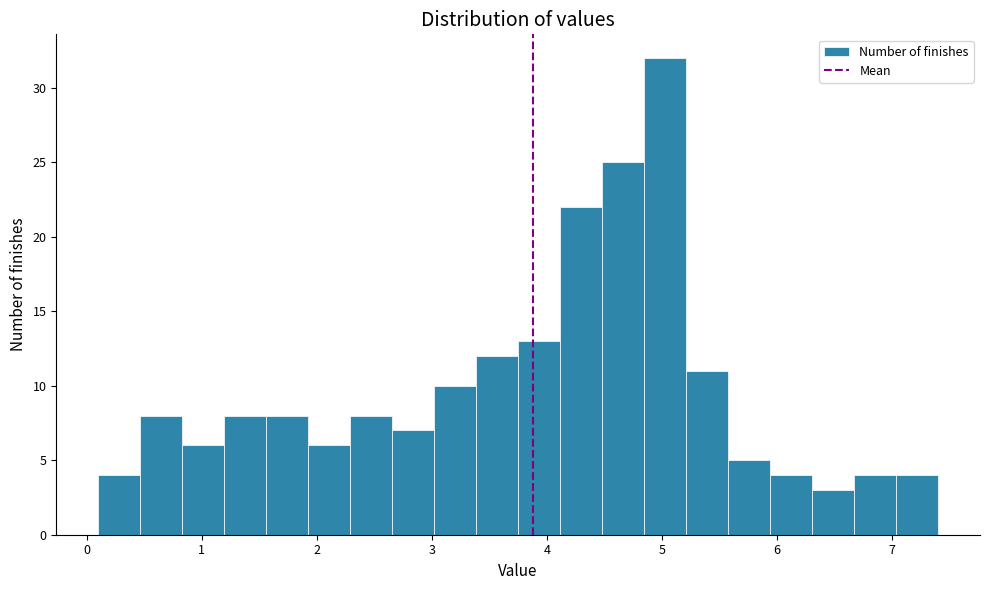

Around what value on the x-axis is the tallest bar? Give the approximate position of its centre, as read against the axis.

5.0